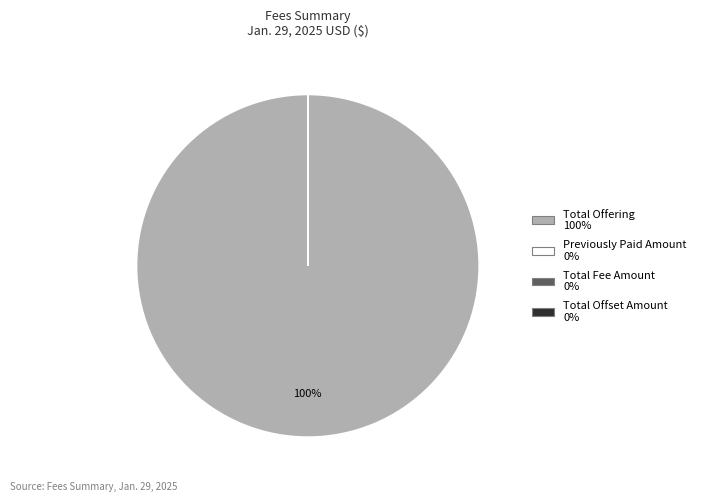

Is there any slice that represents more than half of the pie?

Yes